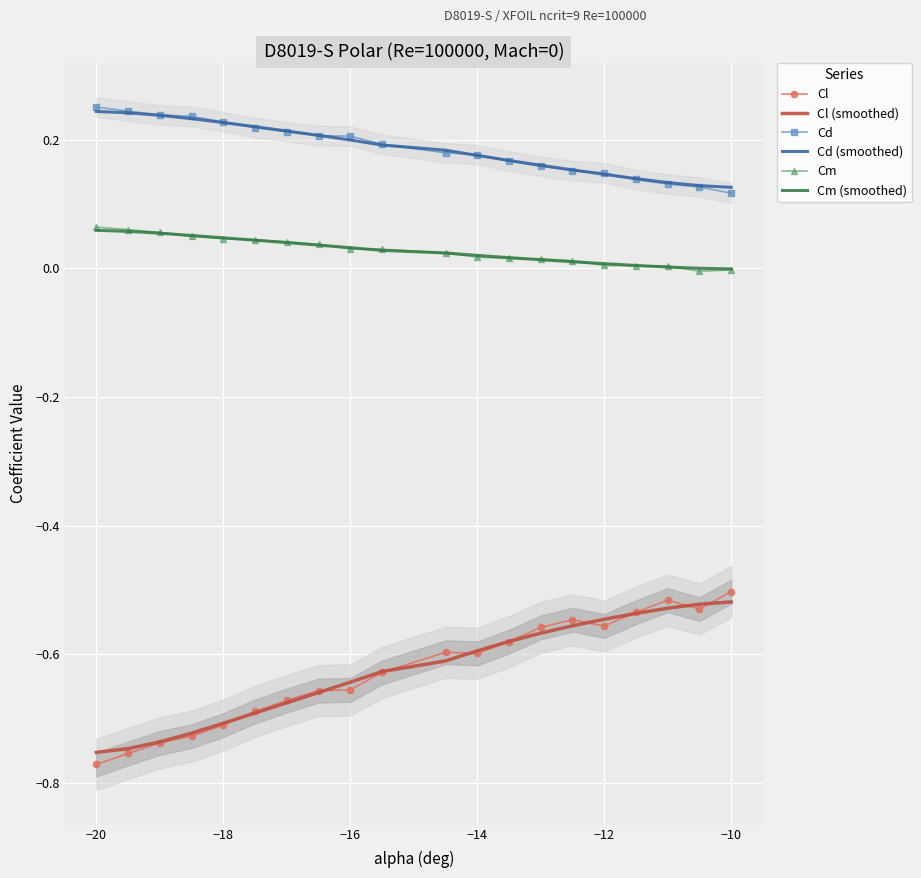

True or false: Cd and Cm intersect in this chart.

False